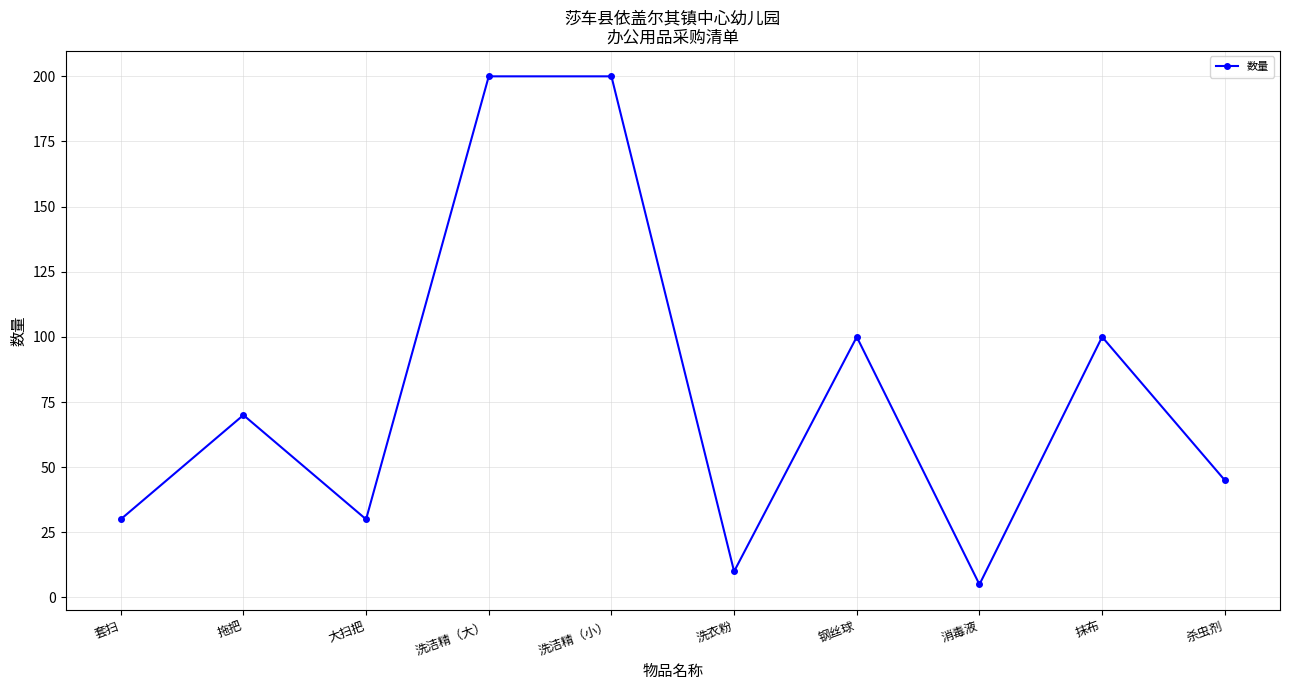

What is the maximum value shown in the chart?

200